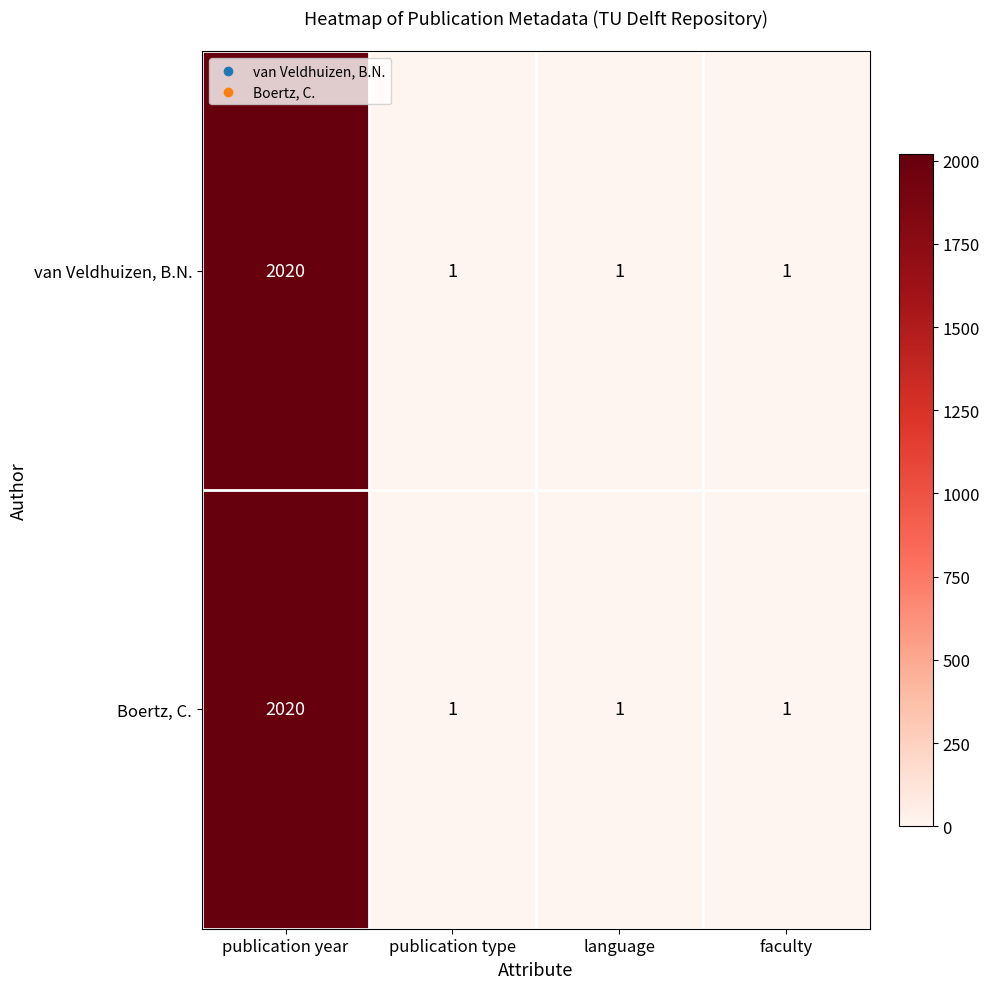

What is the difference between the Boertz, C. values at language and publication year?

2019